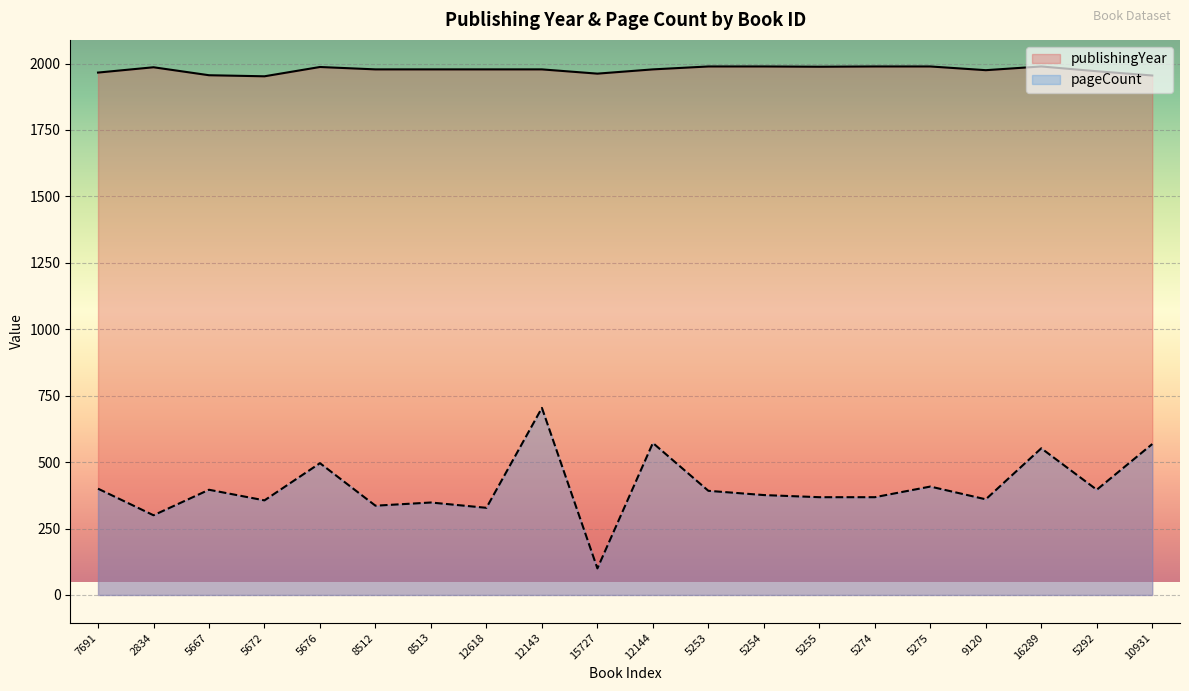

What is the smallest value displayed?

100